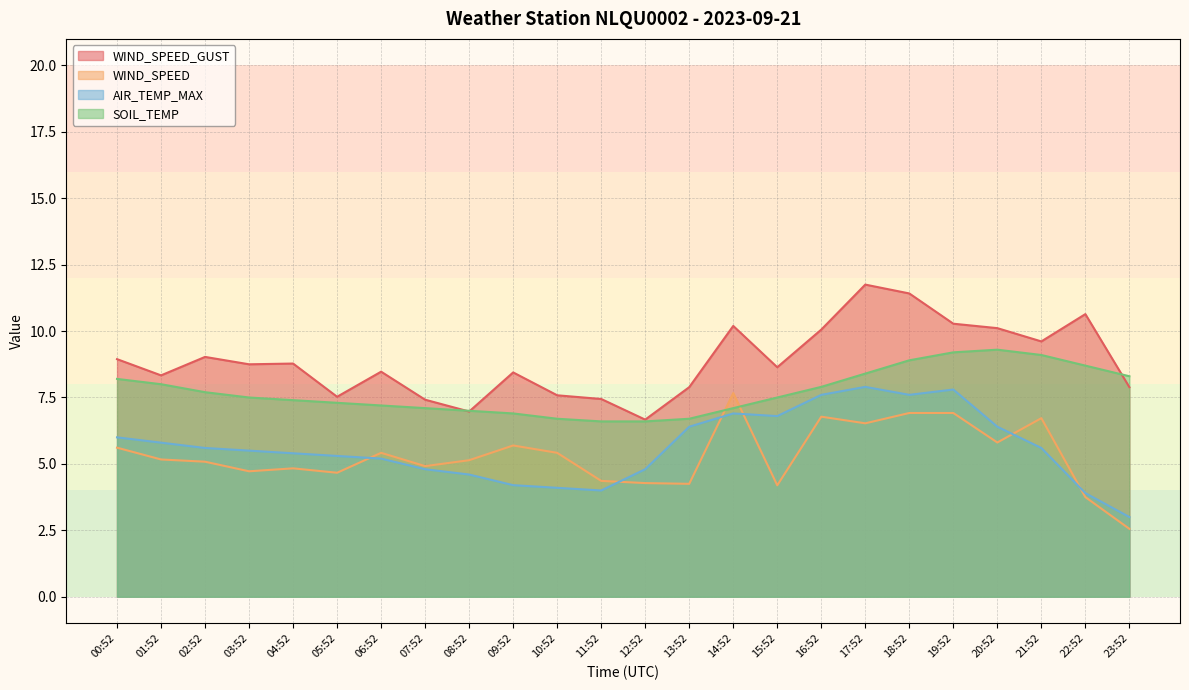

What is the sum of the AIR_TEMP_MAX values at 05:52 and 06:52?

10.5